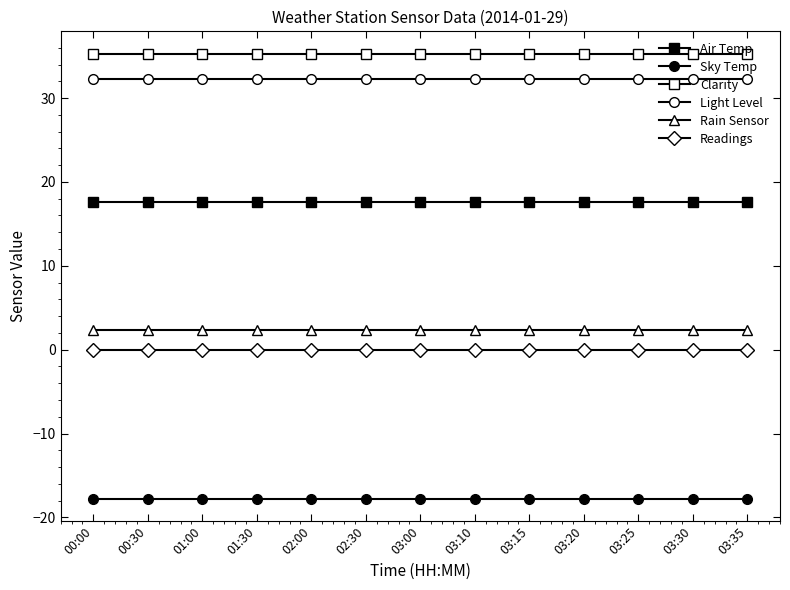

How many distinct data groups are displayed?

6